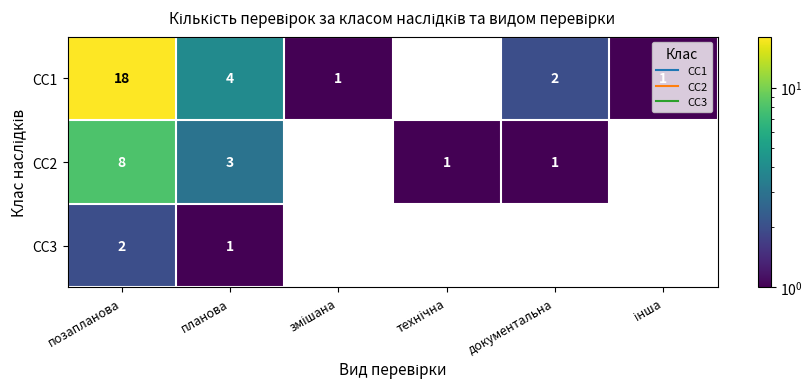

What is the minimum value shown in the chart?

1.0